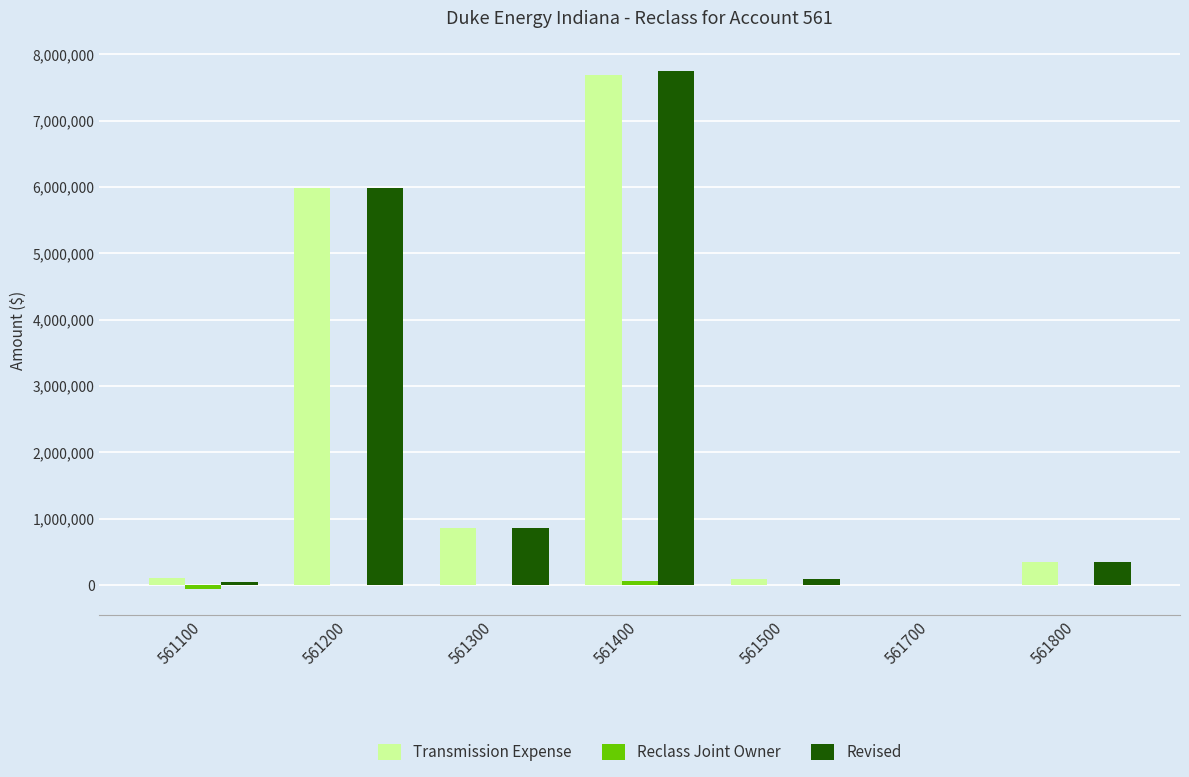

At which category is the sum across all series the highest?

561400